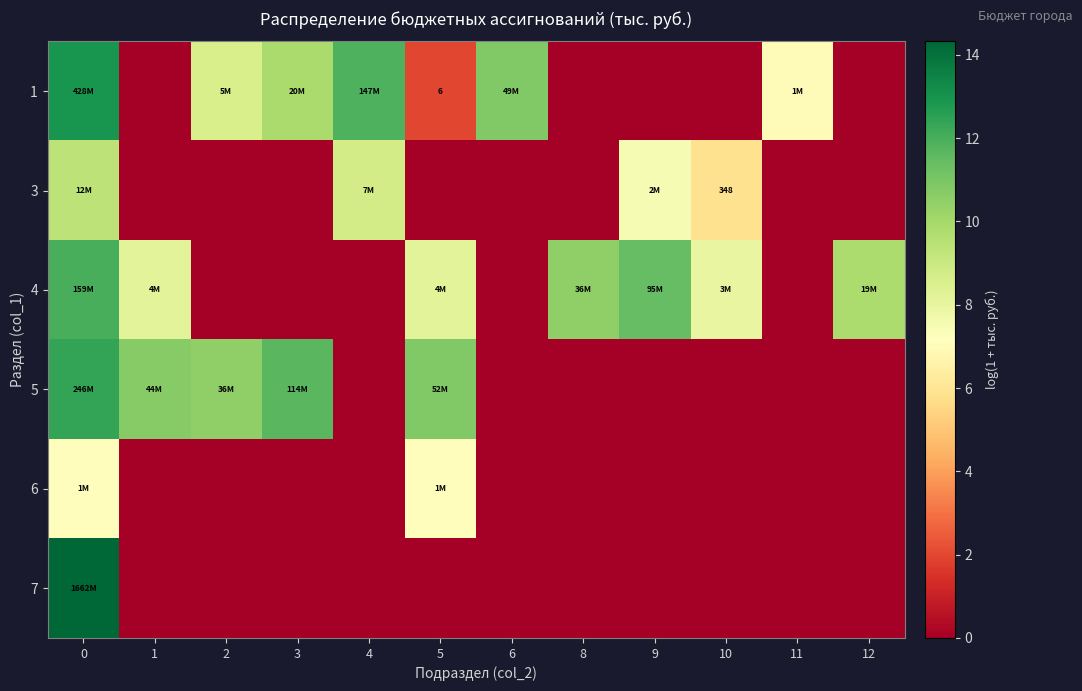

What is the average value of the 6 series?

1.2